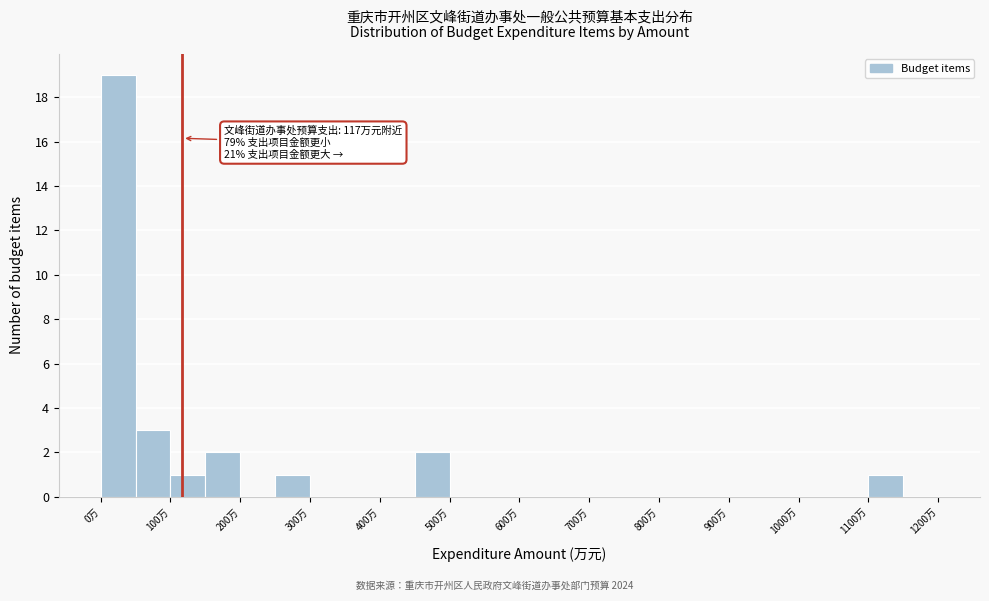

Which range on the x-axis has the tallest bar?

0 to 50